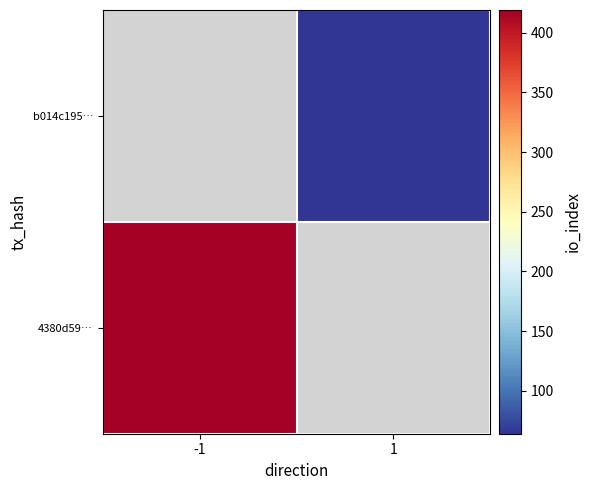

Rank the categories by 4380d59… value from lowest to highest.

-1, 1